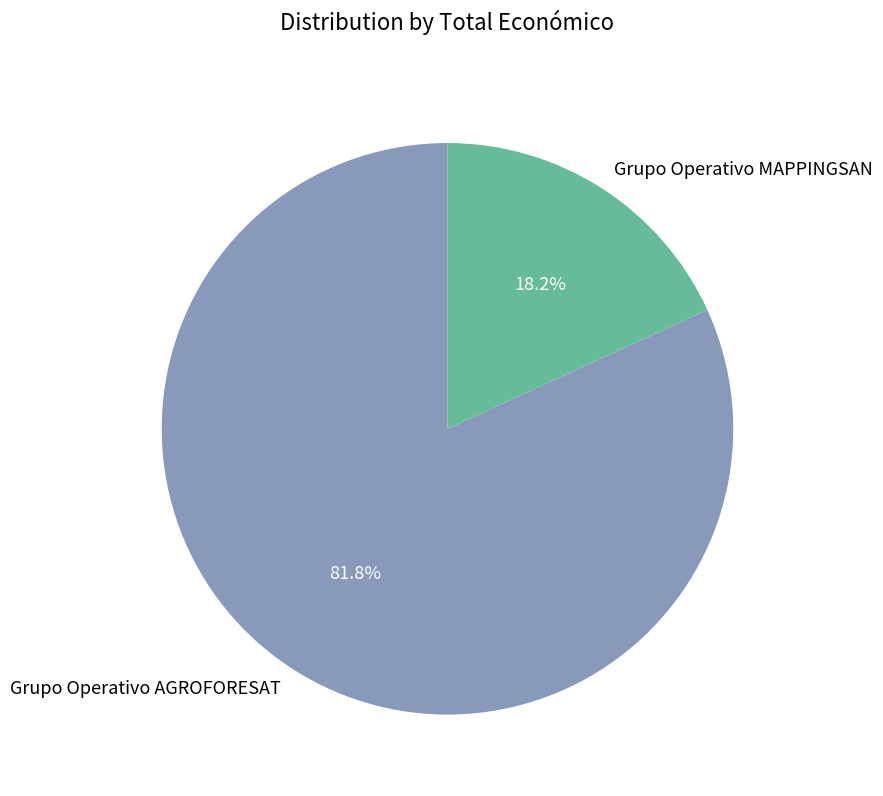

Do Grupo Operativo MAPPINGSAN and Grupo Operativo AGROFORESAT together represent more than half of the pie?

Yes